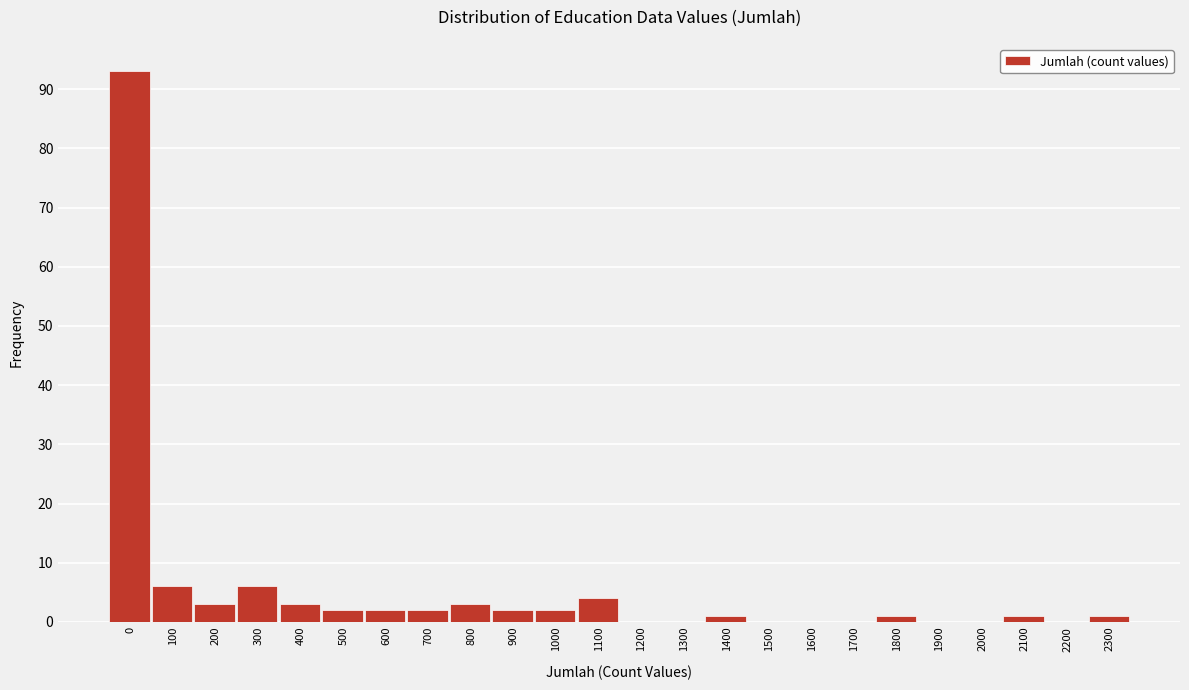

Reading right to left, list all the values displayed in this chart.

2300=1	2200=0	2100=1	2000=0	1900=0	1800=1	1700=0	1600=0	1500=0	1400=1	1300=0	1200=0	1100=4	1000=2	900=2	800=3	700=2	600=2	500=2	400=3	300=6	200=3	100=6	0=93